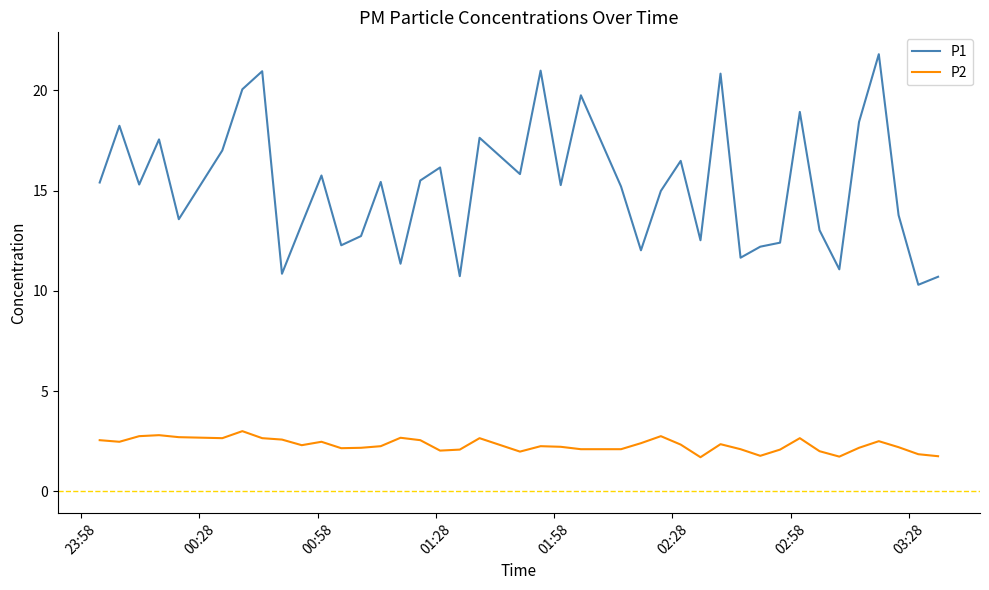

What is the minimum value shown in the chart?

1.7